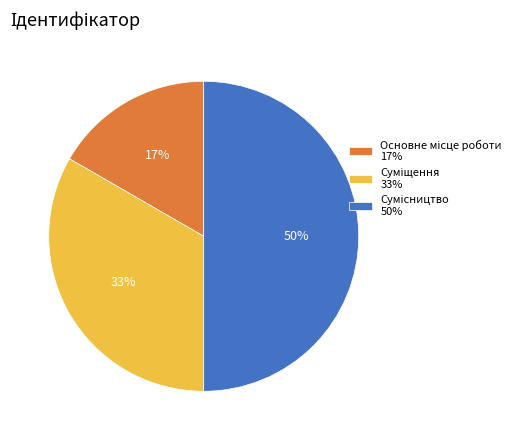

To the nearest percent, what is the difference between the largest and smallest slice percentages?

33%